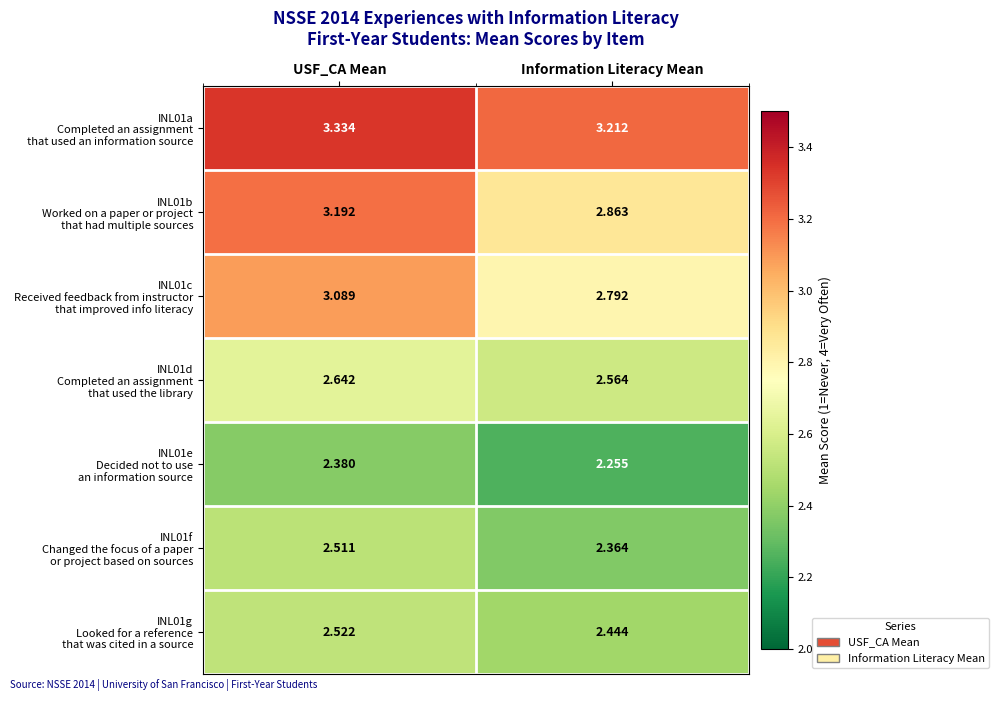

At which category is the sum across all series the highest?

USF_CA Mean